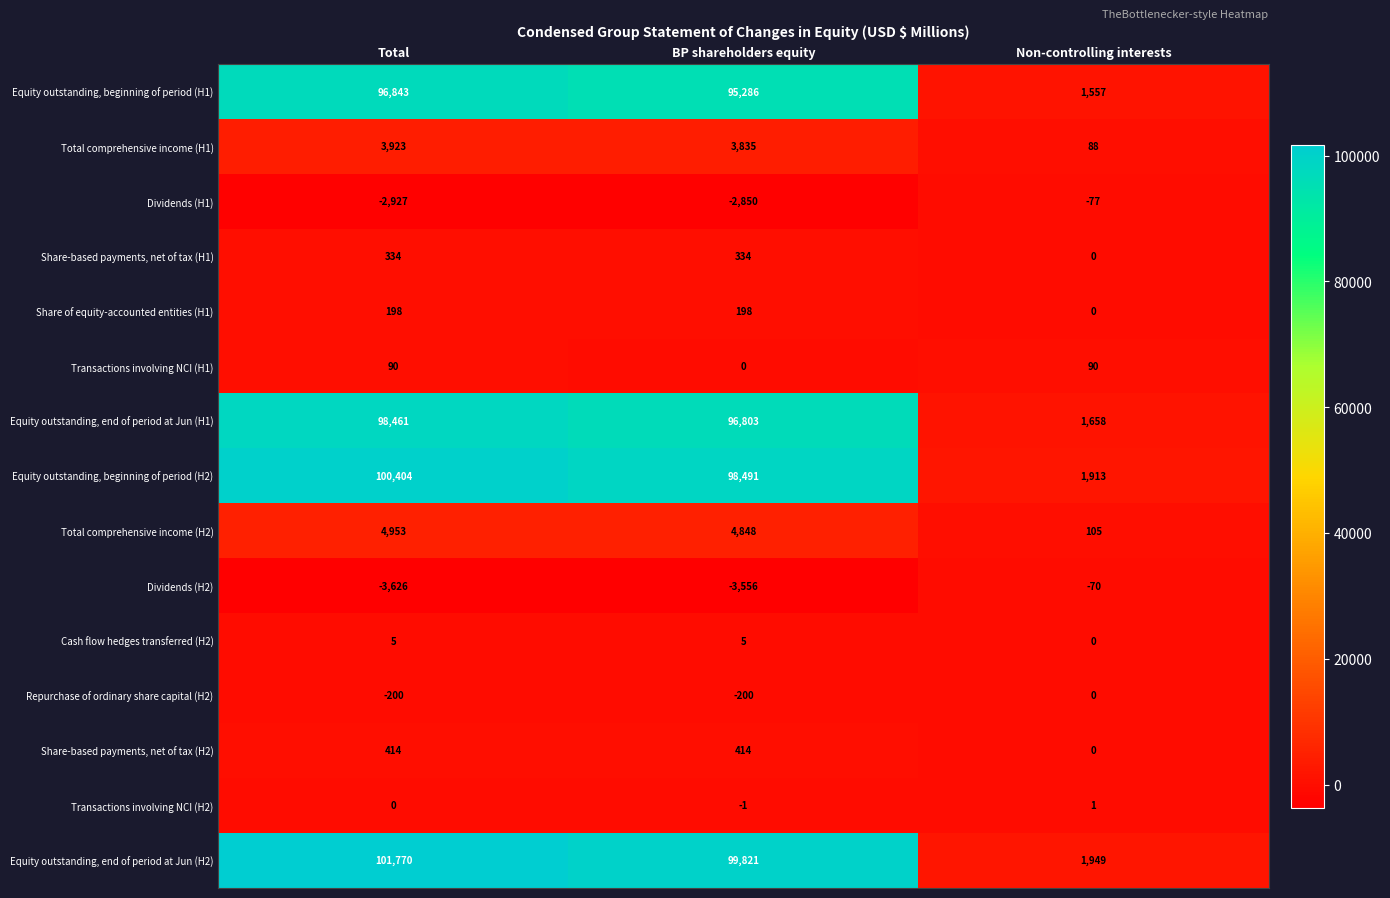

What is the spread (max minus min) of values at Total?

105396